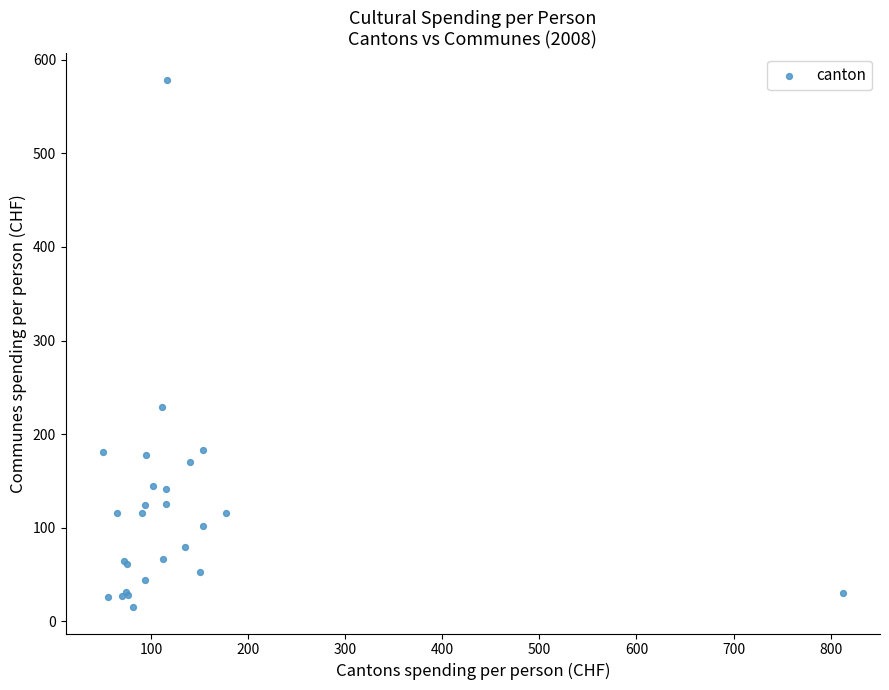

What Y value in the scatter plot is closest to 296?

229.1